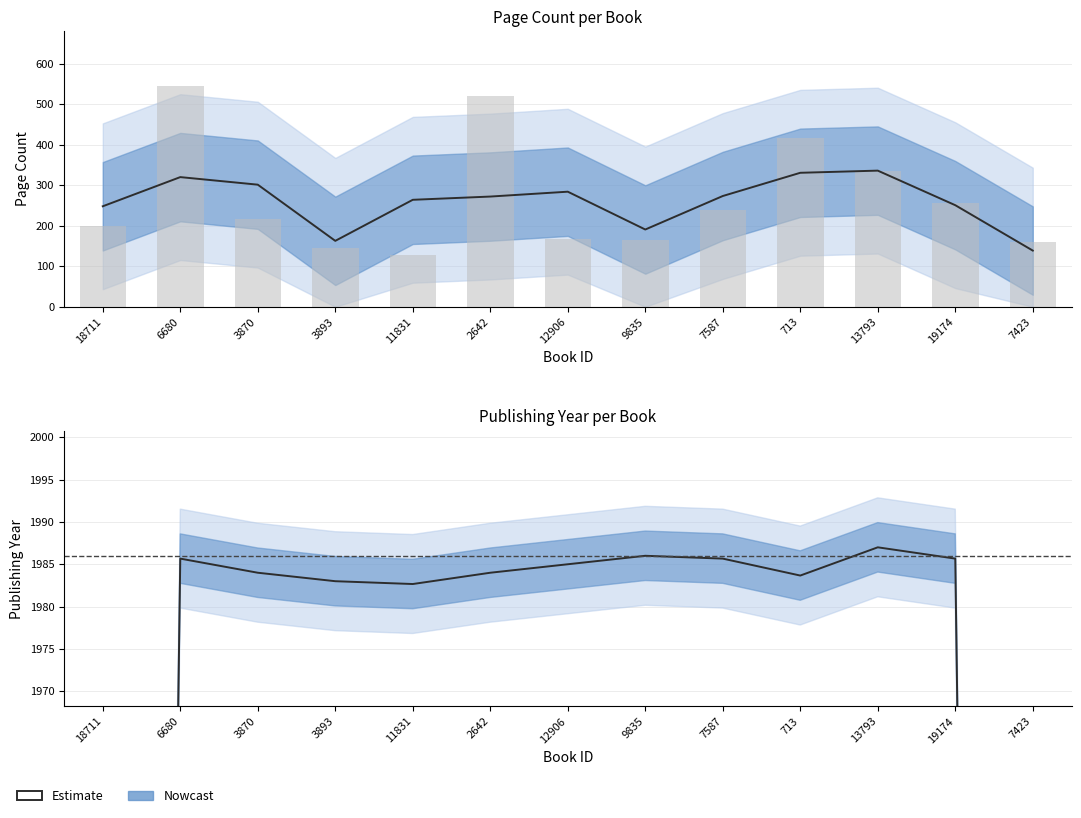

What position from the left is 3893?

4